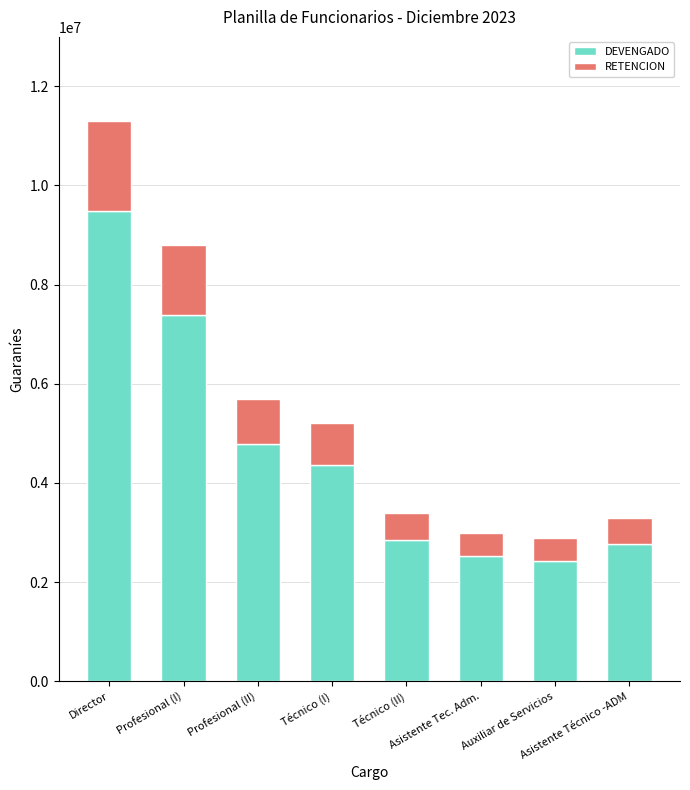

What is the sum of all DEVENGADO values?

36624000